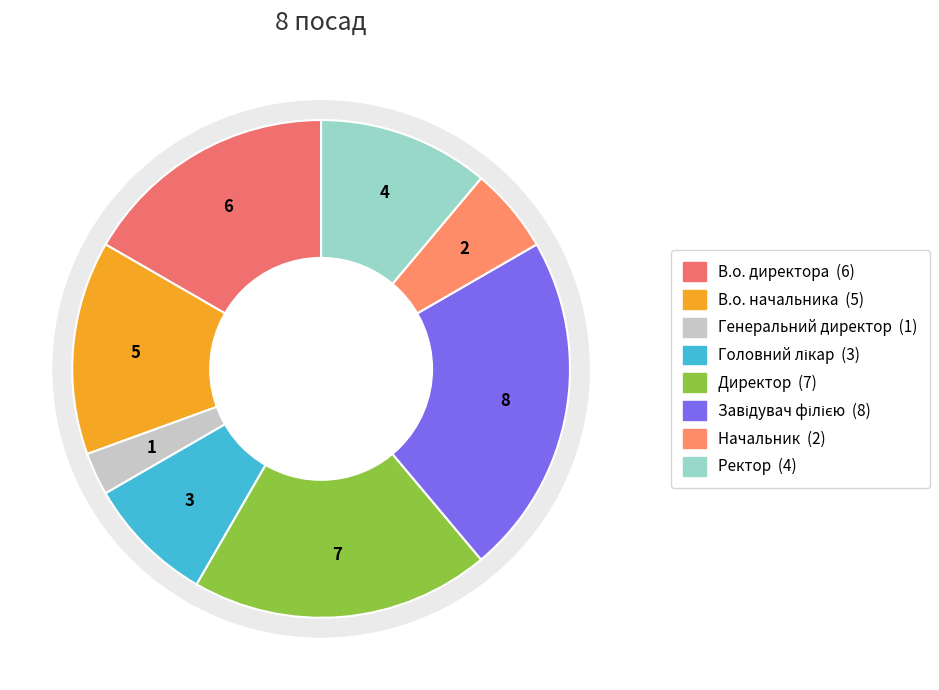

What is the change in value from В.о. директора to Завідувач філією?

+2